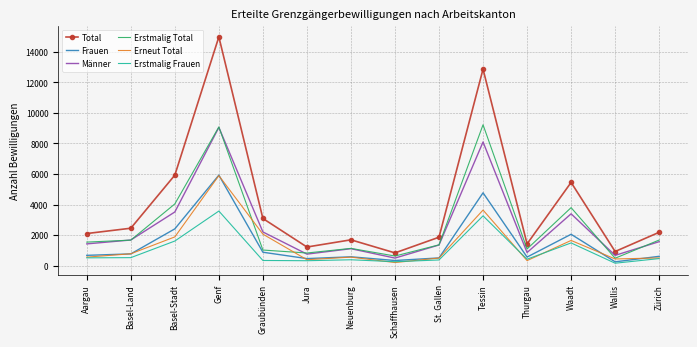

Which category has the highest value in the Erstmalig Frauen series?

Genf